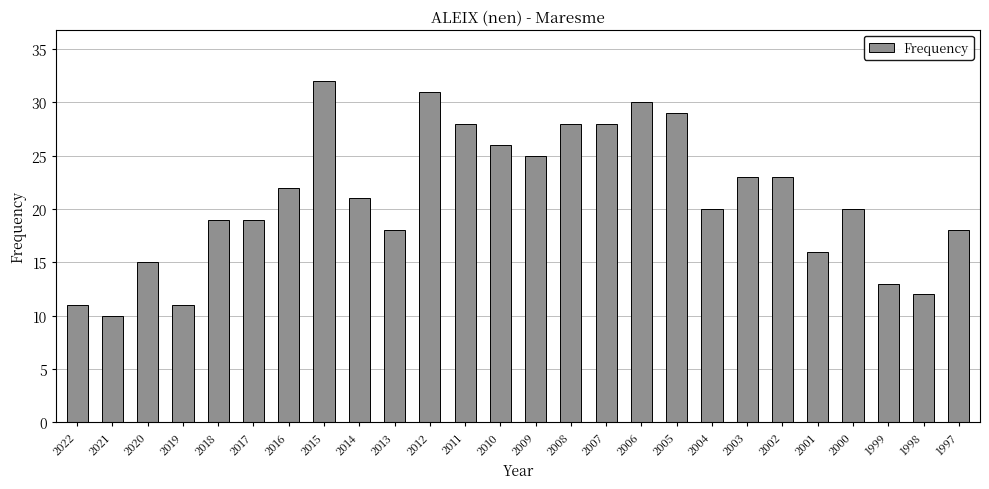

What is the sum of the values at 2004 and 2011?

48